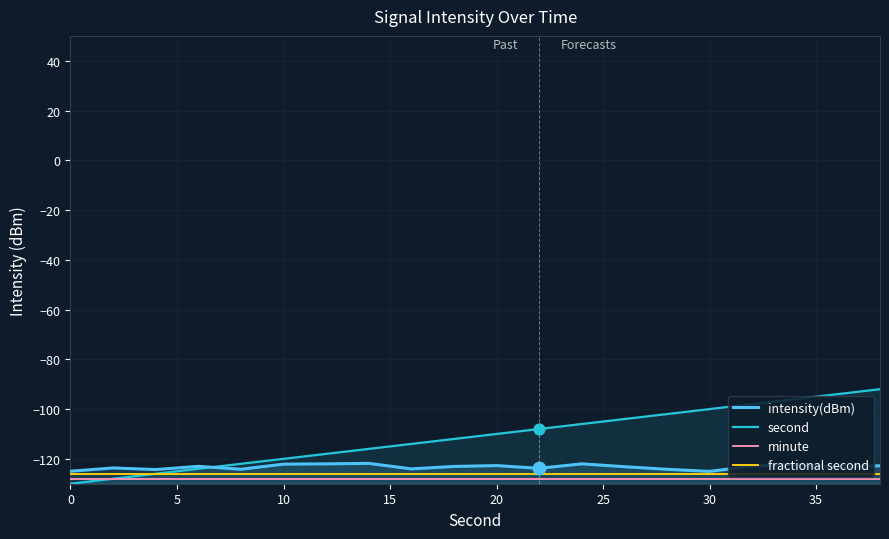

Which series has the widest spread of Y values?

second